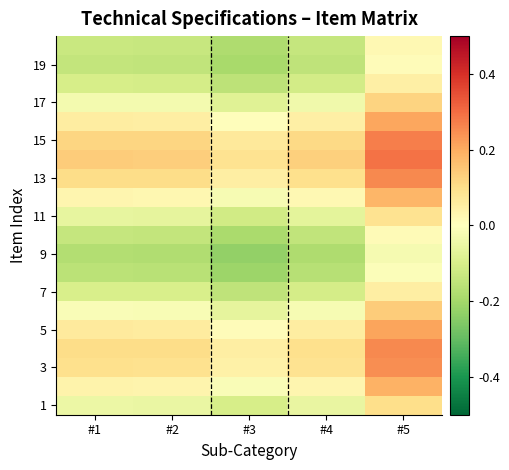

Which has a higher value, #5 or #4?

#5